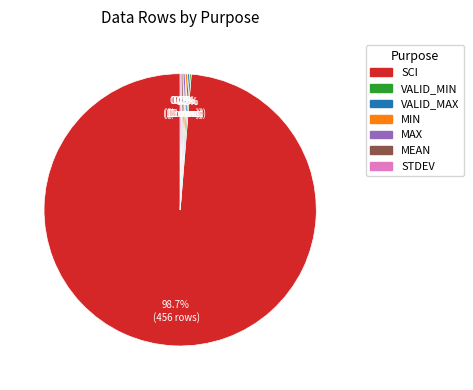

Which slice is the largest?

SCI